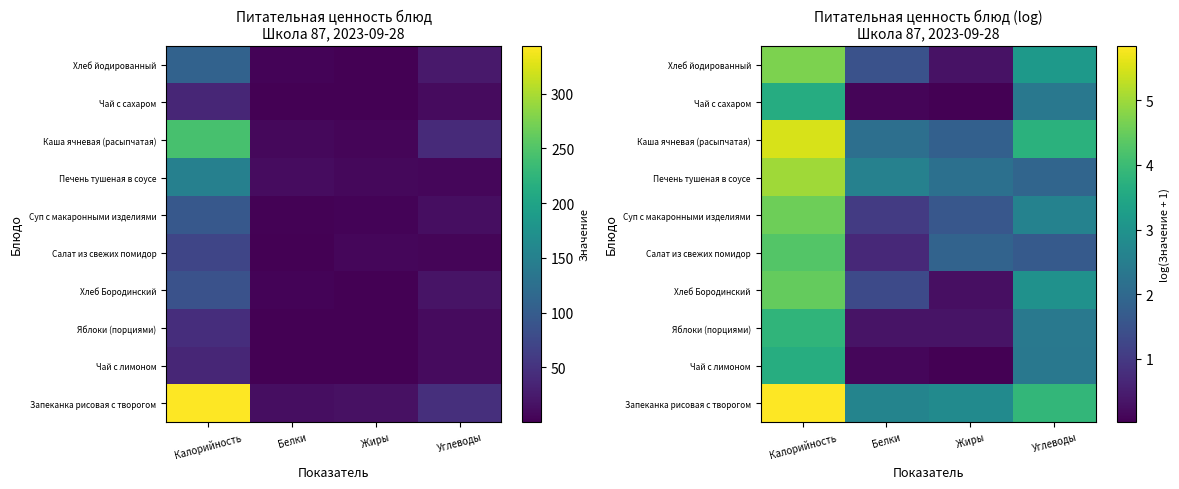

Rank the series at Калорийность from lowest to highest value.

Чай с сахаром, Чай с лимоном, Яблоки (порциями), Салат из свежих помидор, Хлеб Бородинский, Суп с макаронными изделиями, Хлеб йодированный, Печень тушеная в соусе, Каша ячневая (расыпчатая), Запеканка рисовая с творогом